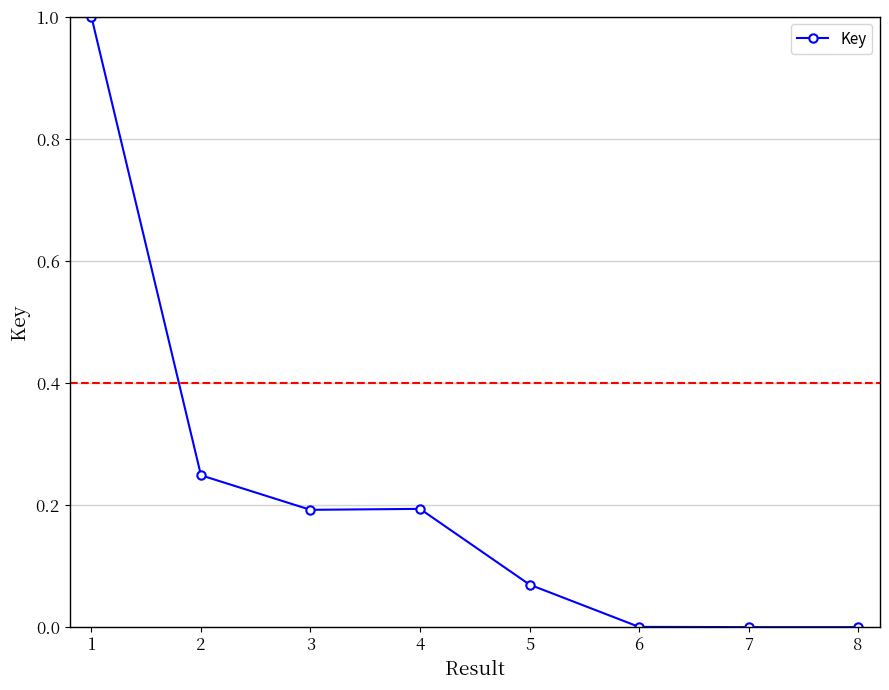

Between 3 and 8, which is larger?

3